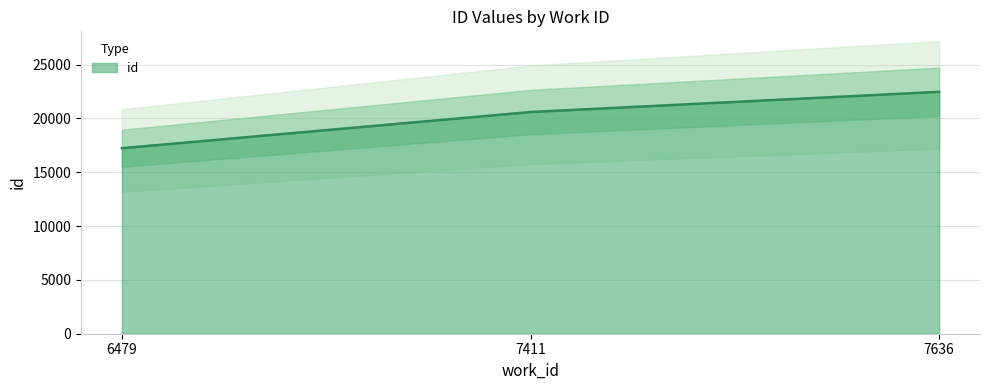

The chart shows a value of 22467 at 7636. True or false?

True